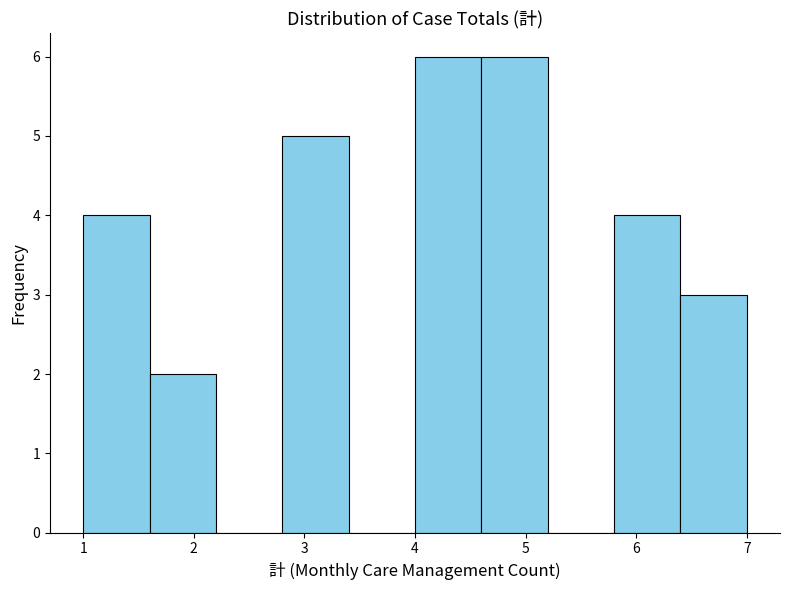

How tall is the bar that spans 4.0 to 4.6 on the x-axis? The values are not printed on the chart, so give them approximately, as read against the axis.

6